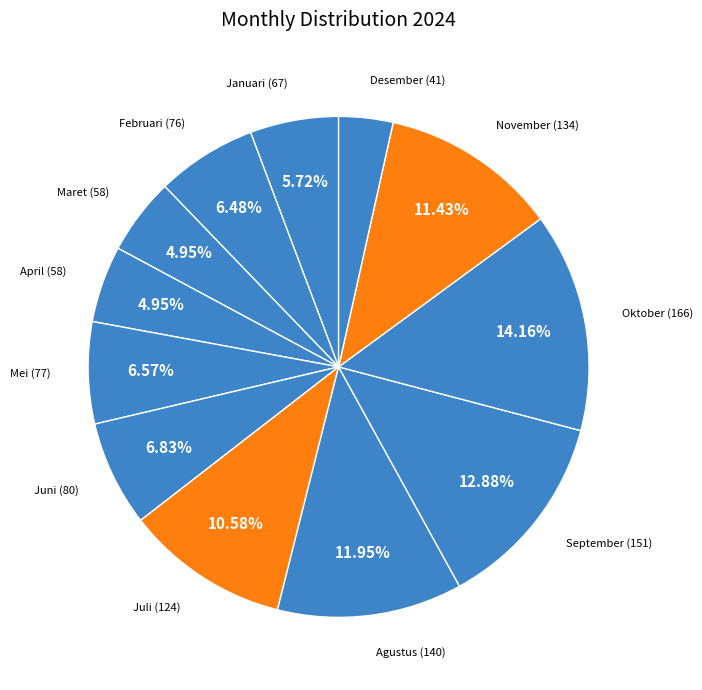

Count the number of slices in the pie.

12